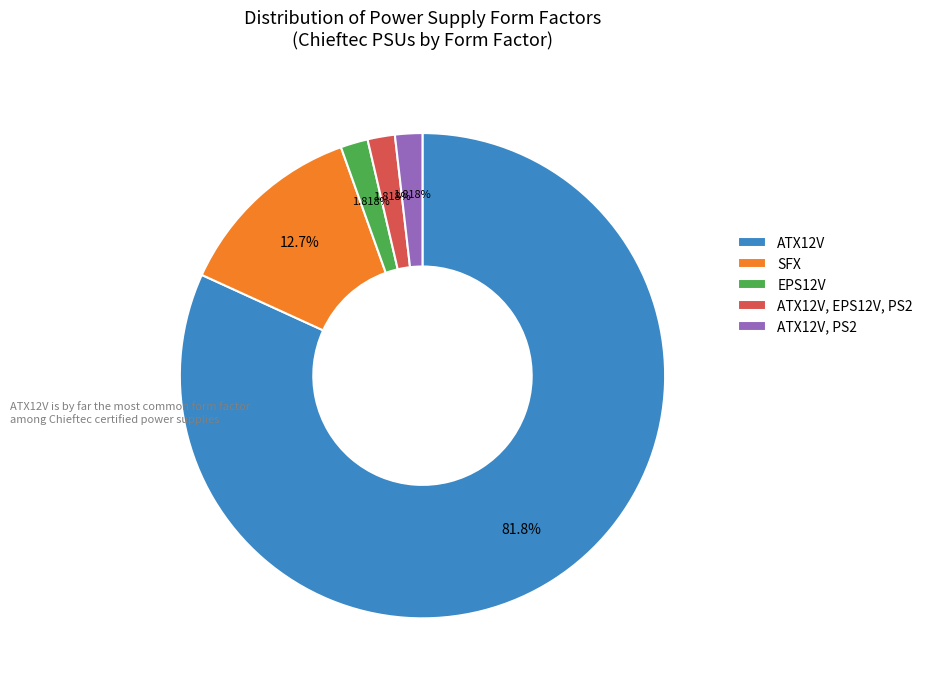

How many segments does this pie chart have?

5